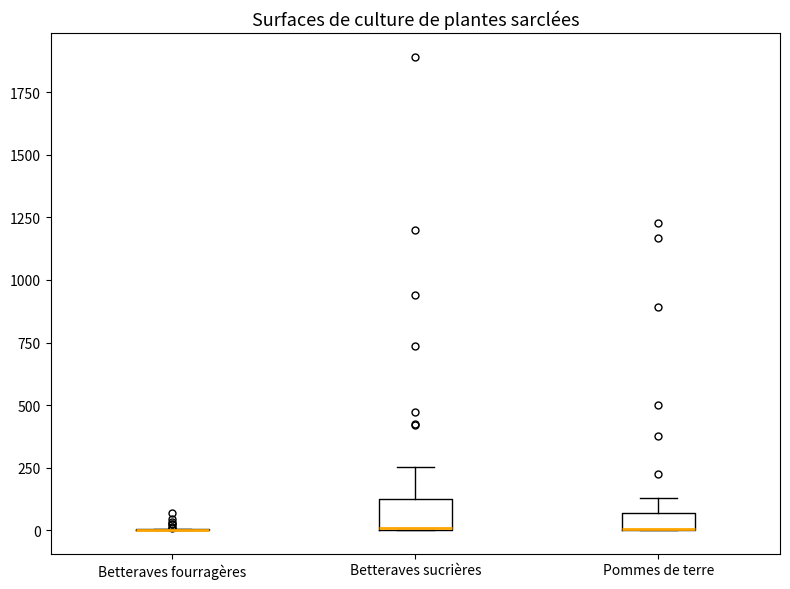

Which box is the tallest, from its lower edge to its upper edge?

Betteraves sucrières